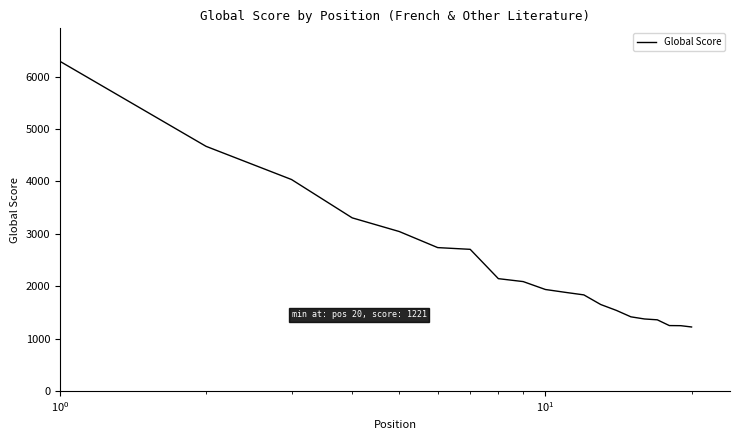

What is the greatest value displayed?

6295